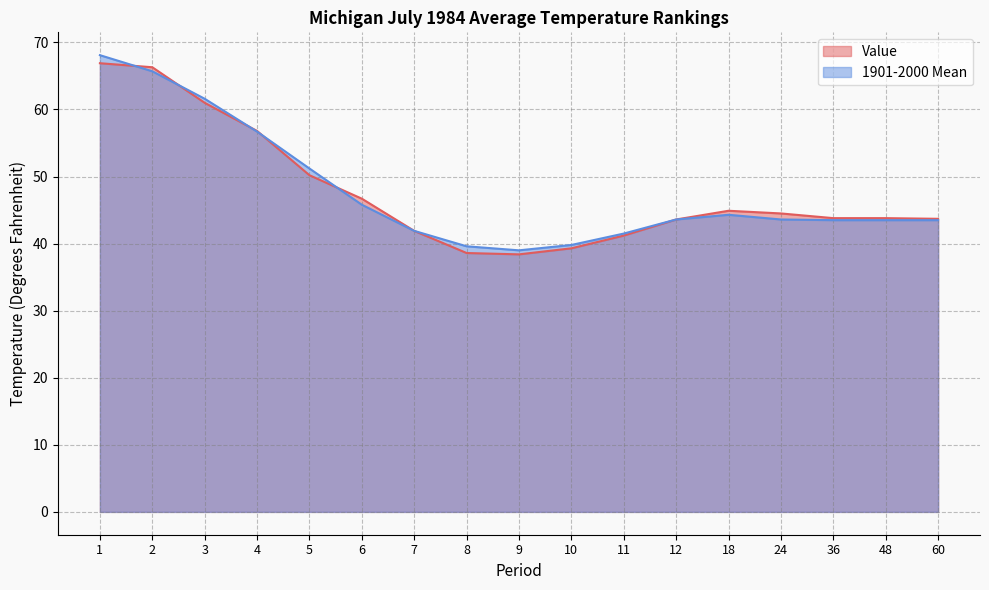

What is the average value of the Value series?

47.7